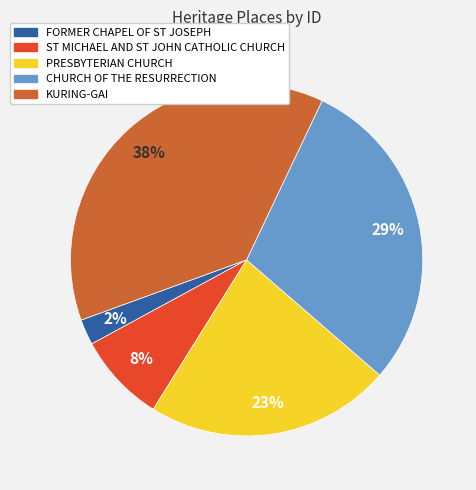

Which has a higher value, ST MICHAEL AND ST JOHN CATHOLIC CHURCH or FORMER CHAPEL OF ST JOSEPH?

ST MICHAEL AND ST JOHN CATHOLIC CHURCH